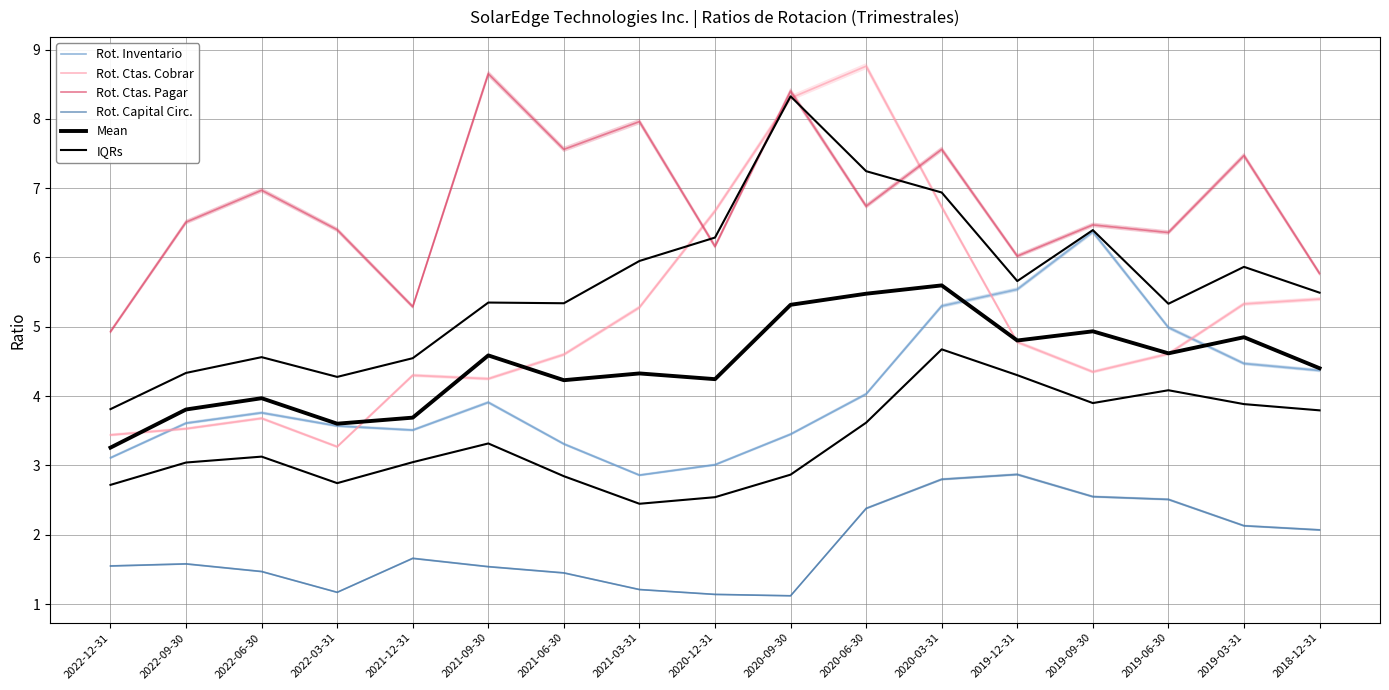

At 2020-06-30, list the series in order from smallest to largest.

Rot. Capital Circ., IQRs, Rot. Inventario, Mean, Rot. Ctas. Pagar, Rot. Ctas. Cobrar